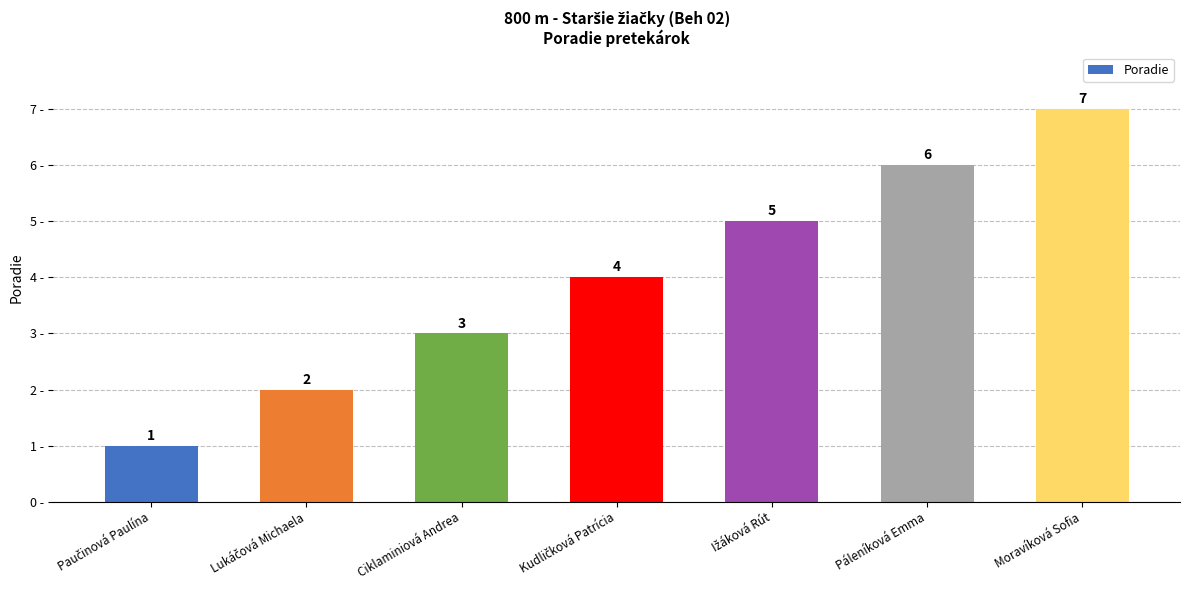

Count the values in the range 2 to 6.

5